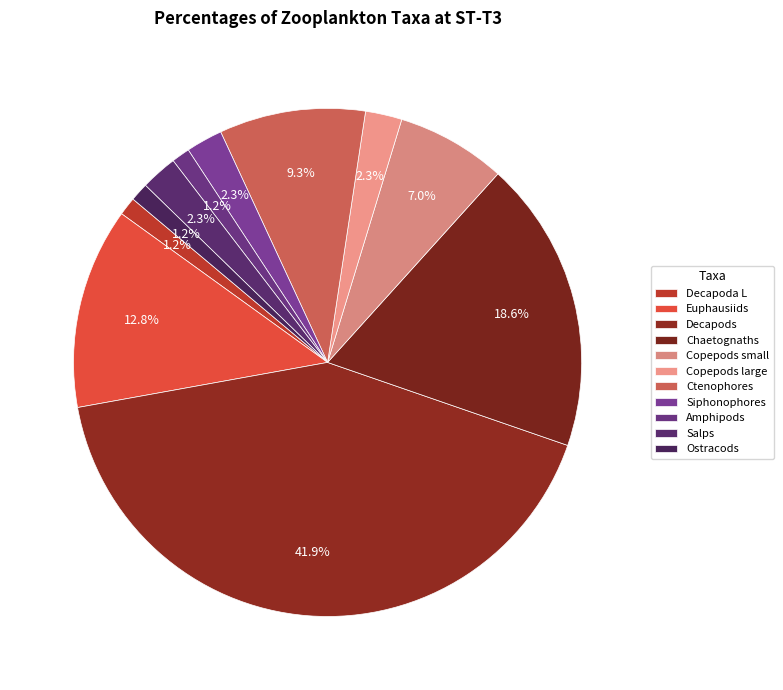

Combined, do Amphipods and Chaetognaths account for over 50%?

No